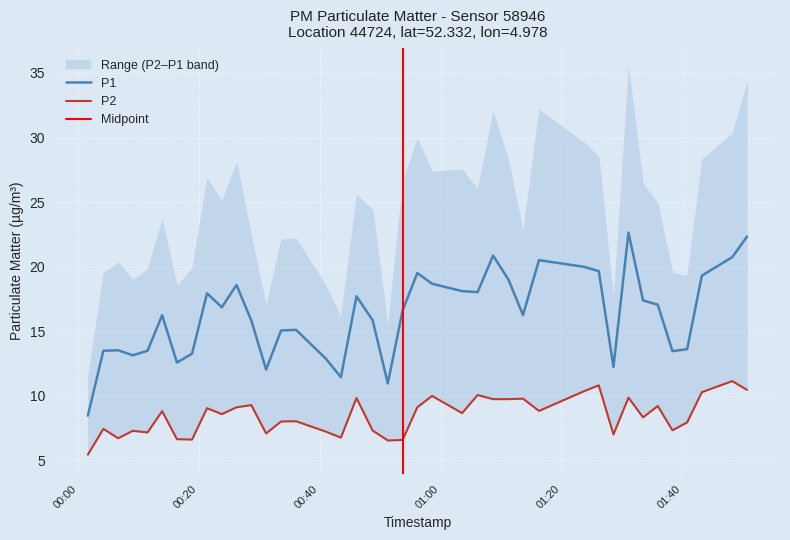

True or false: P2 and P1 cross at least once.

False